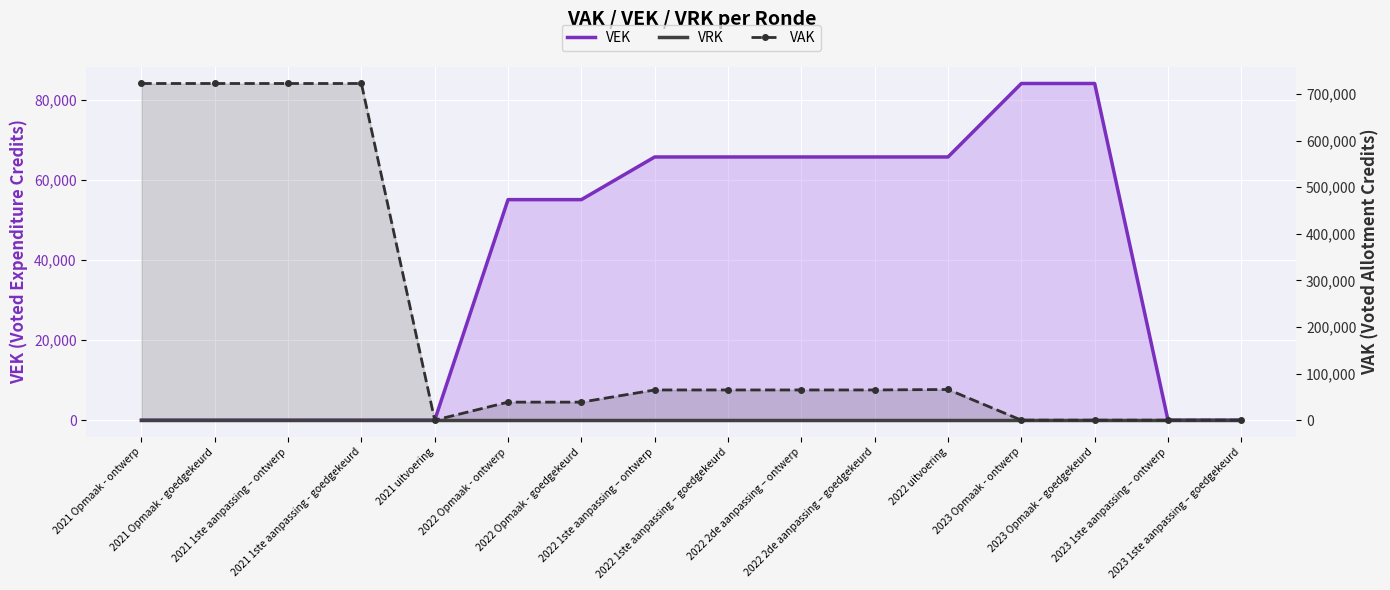

Which has a higher value, 2022 2de aanpassing – ontwerp or 2022 1ste aanpassing – goedgekeurd?

2022 2de aanpassing – ontwerp